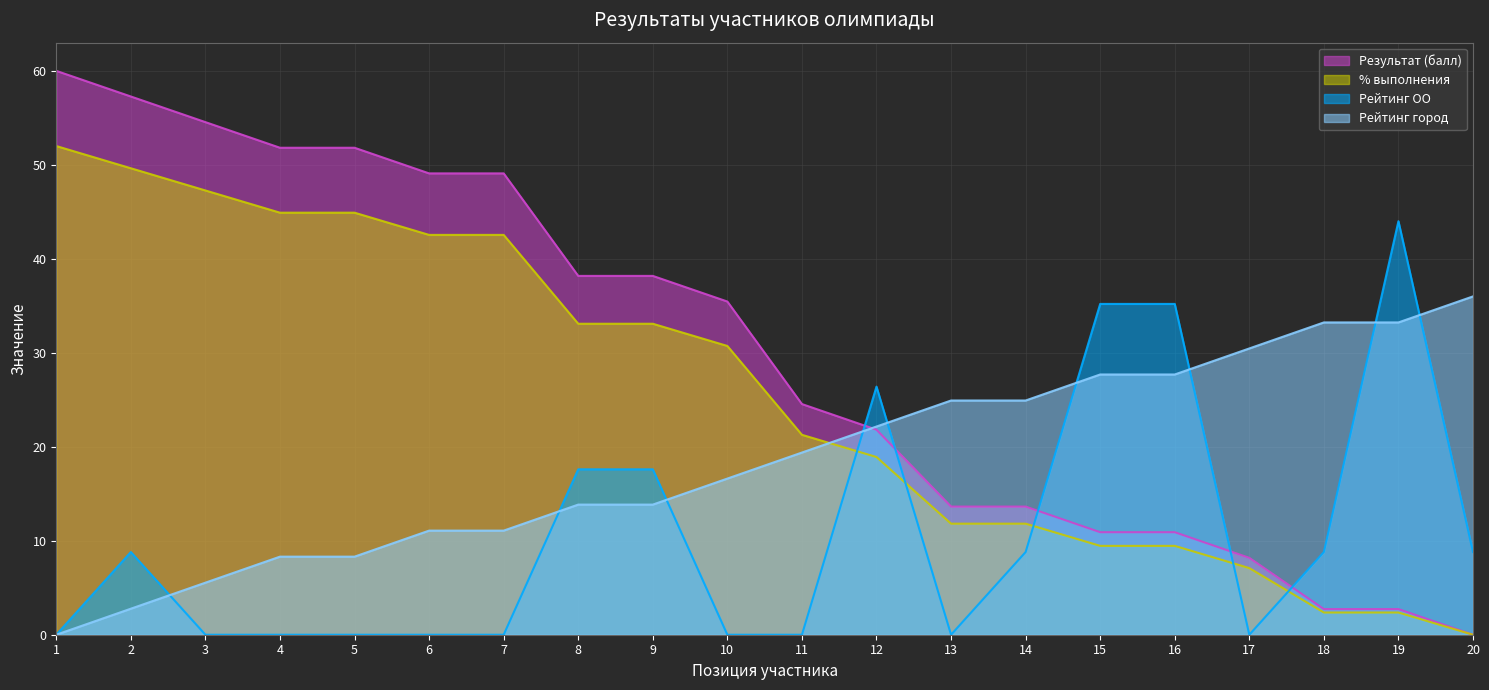

How many positive values does the Рейтинг город series have?

19